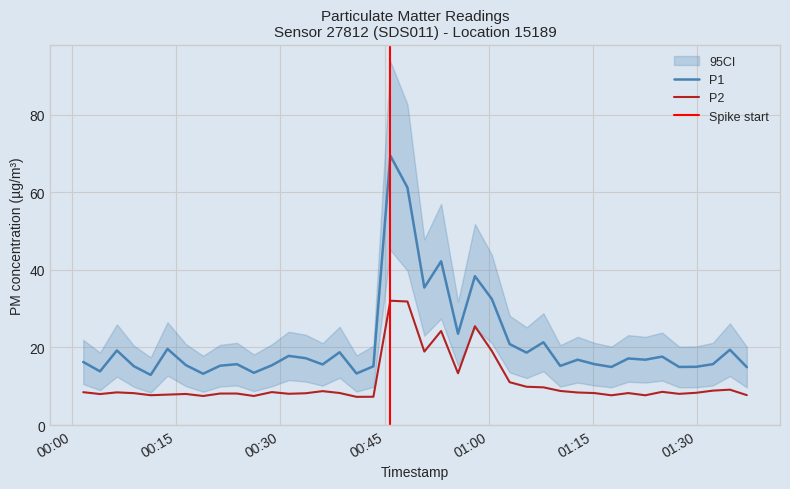

What is the difference between the second highest and minimum values in the P2 series?

24.6